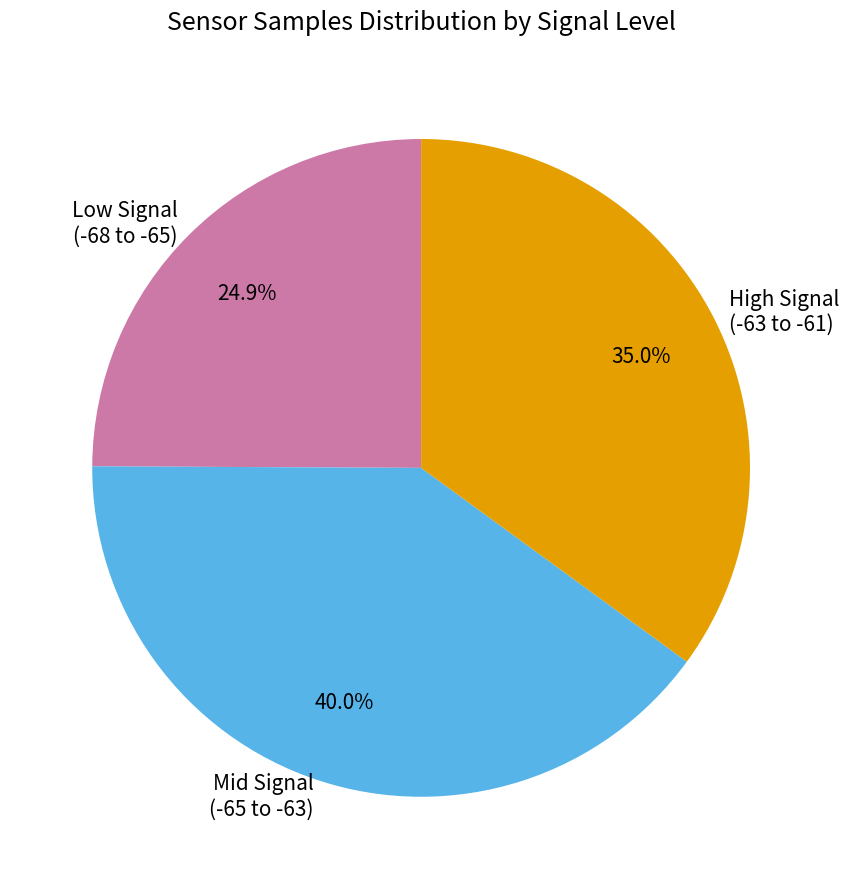

Which slice is the largest?

Mid Signal (-65 to -63)